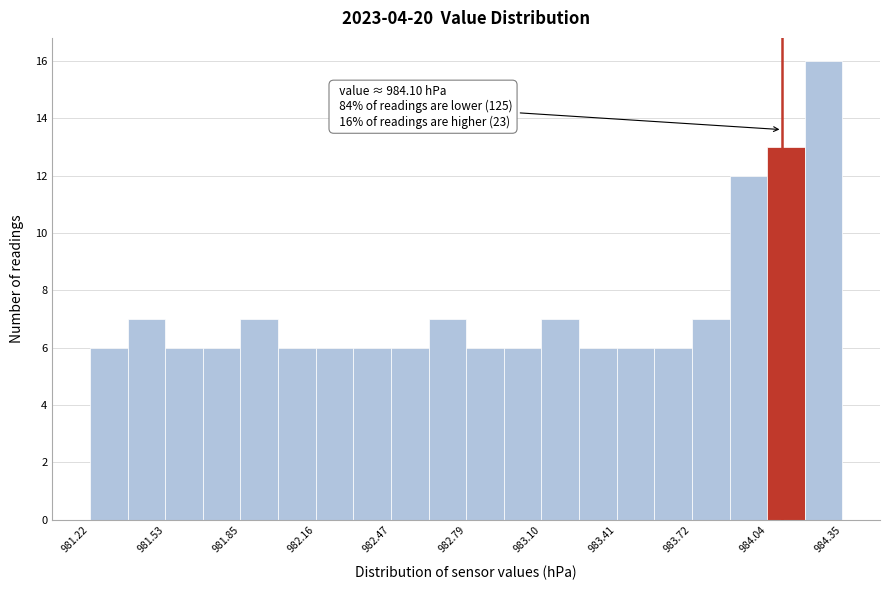

Around what value on the x-axis is the tallest bar? Give the approximate position of its centre, as read against the axis.

984.25